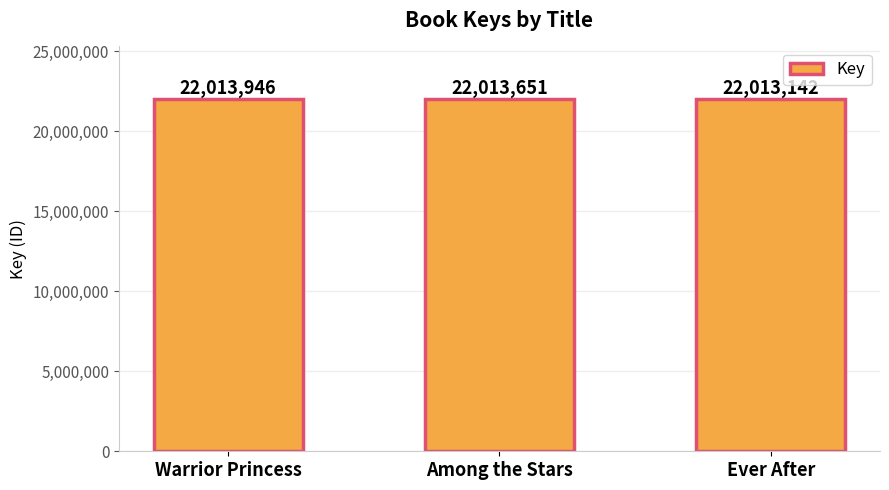

Rank the categories by value from highest to lowest.

Warrior Princess, Among the Stars, Ever After